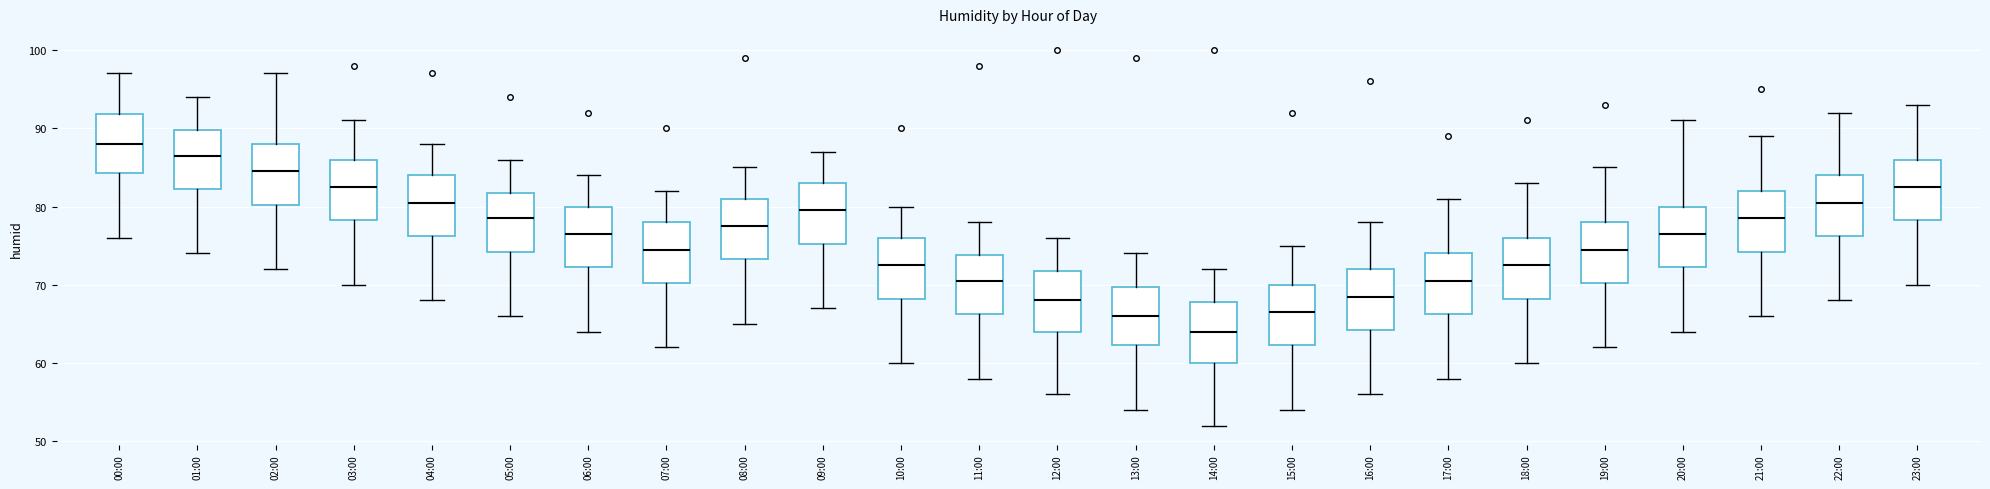

Reading left to right, transcribe this box plot: for each box, give where its median line is, the range the box spans, and where its two whiskers end, as read against the y-axis. The values are not printed on the chart, so give them approximately, as read against the axis.

00:00: median 88, box 84 to 92, whiskers 76 to 97
01:00: median 87, box 82 to 90, whiskers 74 to 94
02:00: median 85, box 80 to 88, whiskers 72 to 97
03:00: median 83, box 78 to 86, whiskers 70 to 91
04:00: median 81, box 76 to 84, whiskers 68 to 88
05:00: median 79, box 74 to 82, whiskers 66 to 86
06:00: median 77, box 72 to 80, whiskers 64 to 84
07:00: median 75, box 70 to 78, whiskers 62 to 82
08:00: median 78, box 73 to 81, whiskers 65 to 85
09:00: median 80, box 75 to 83, whiskers 67 to 87
10:00: median 73, box 68 to 76, whiskers 60 to 80
11:00: median 71, box 66 to 74, whiskers 58 to 78
12:00: median 68, box 64 to 72, whiskers 56 to 76
13:00: median 66, box 62 to 70, whiskers 54 to 74
14:00: median 64, box 60 to 68, whiskers 52 to 72
15:00: median 67, box 62 to 70, whiskers 54 to 75
16:00: median 69, box 64 to 72, whiskers 56 to 78
17:00: median 71, box 66 to 74, whiskers 58 to 81
18:00: median 73, box 68 to 76, whiskers 60 to 83
19:00: median 75, box 70 to 78, whiskers 62 to 85
20:00: median 77, box 72 to 80, whiskers 64 to 91
21:00: median 79, box 74 to 82, whiskers 66 to 89
22:00: median 81, box 76 to 84, whiskers 68 to 92
23:00: median 83, box 78 to 86, whiskers 70 to 93